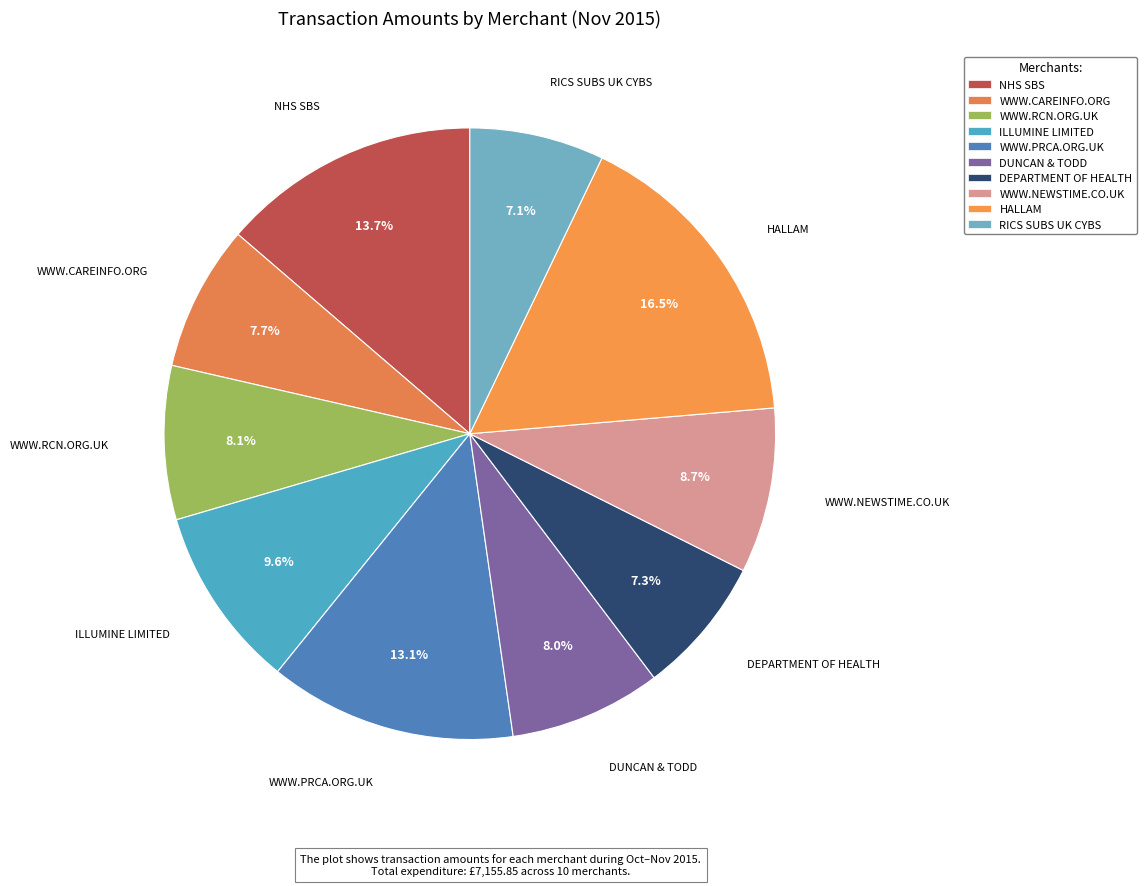

Is there any slice that represents more than half of the pie?

No